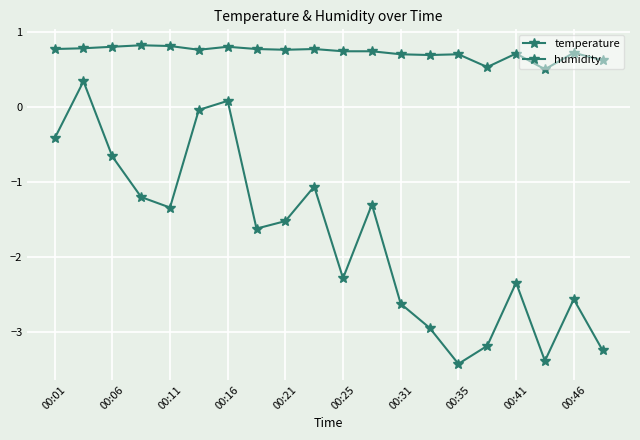

How many data points does each series have?

20